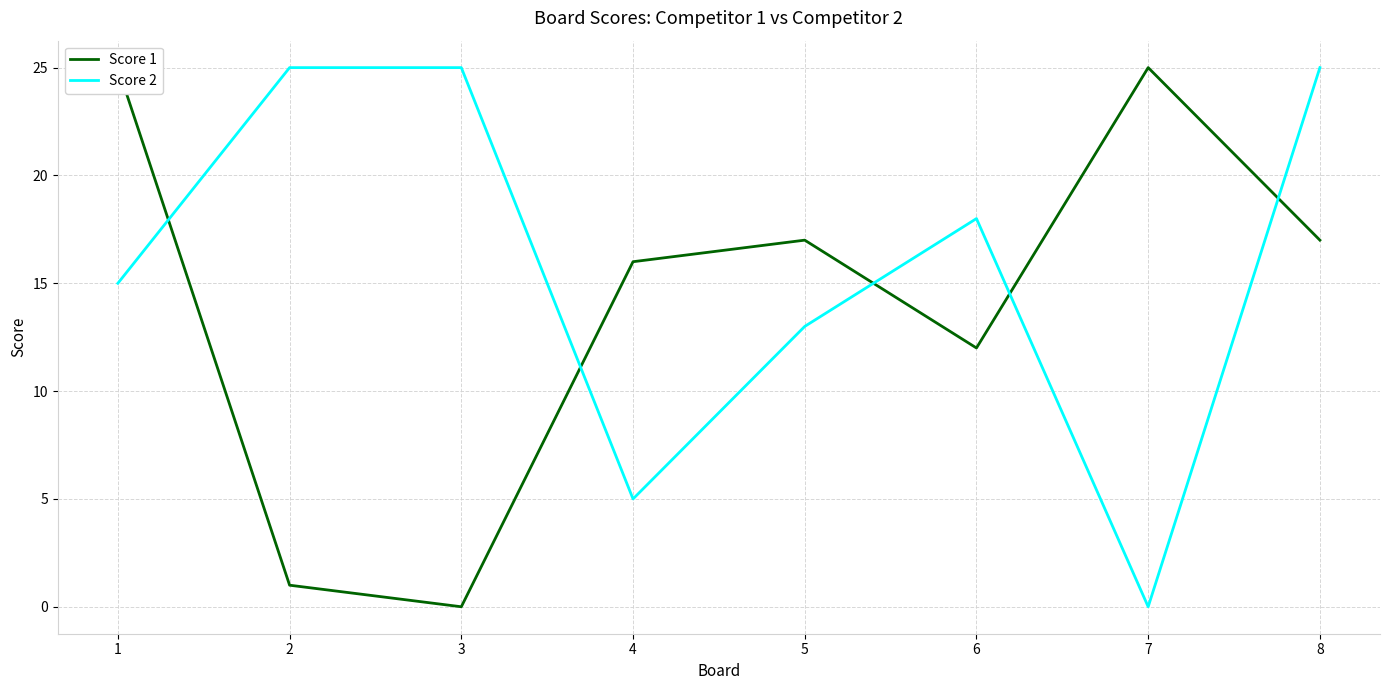

At which category is the sum across all series the highest?

8